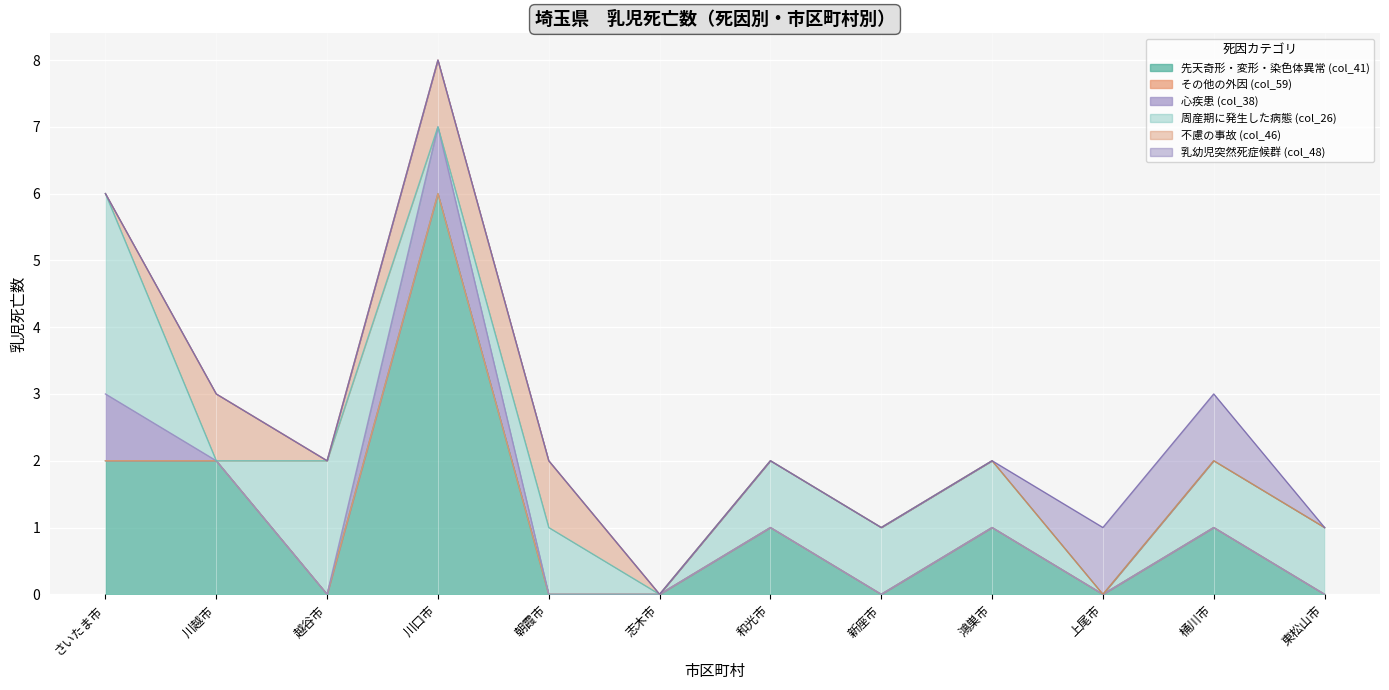

What is the difference between the maximum and minimum values in the 心疾患 (col_38) series?

1